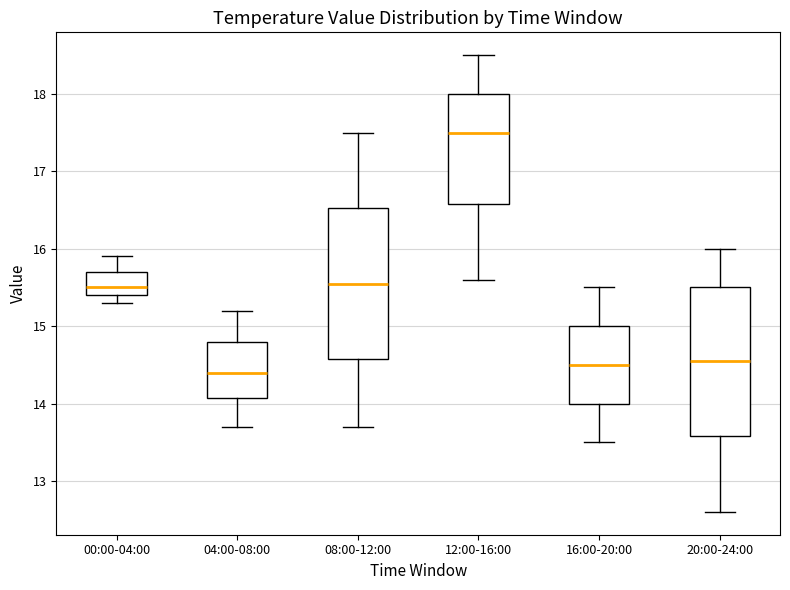

Which box has the highest median line?

12:00-16:00